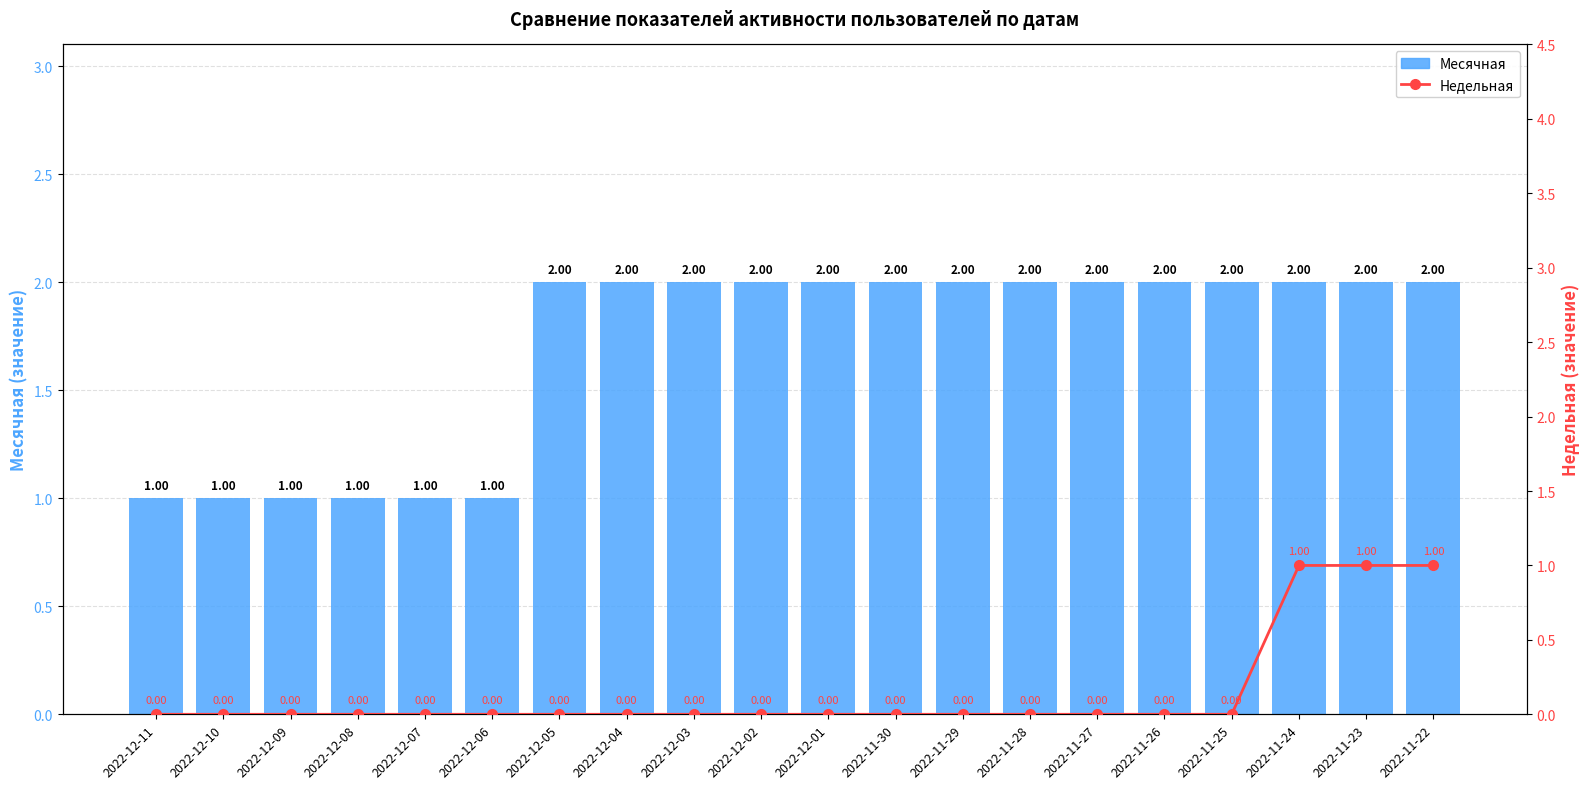

Which series has the largest range (max minus min)?

Месячная